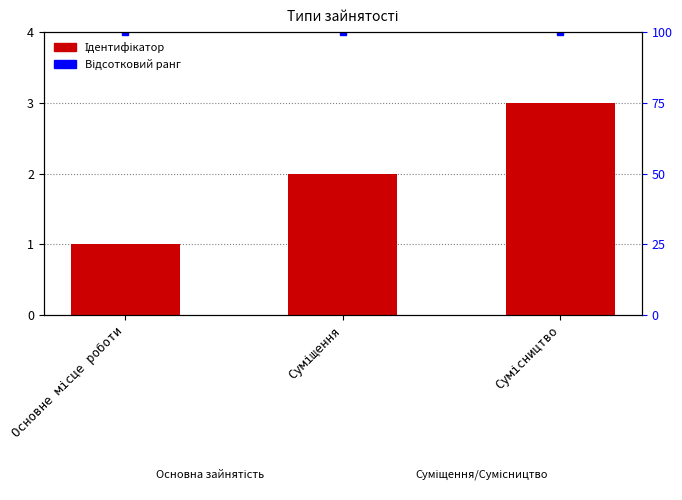

Reading right to left, what are all the values shown in this chart?

3	2	1